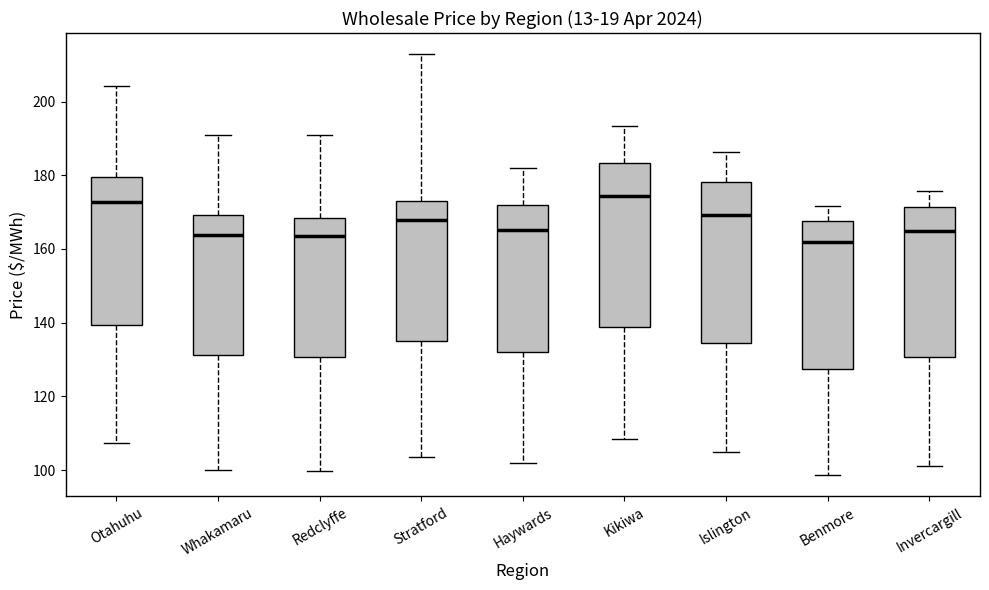

Reading left to right, read every box against the y-axis: the position of its median line, the range the box covers, and the ends of its whiskers. The values are not printed on the chart, so give them approximately, as read against the axis.

Otahuhu: median 172, box 140 to 180, whiskers 108 to 204
Whakamaru: median 164, box 132 to 170, whiskers 100 to 192
Redclyffe: median 164, box 130 to 168, whiskers 100 to 190
Stratford: median 168, box 136 to 174, whiskers 104 to 212
Haywards: median 166, box 132 to 172, whiskers 102 to 182
Kikiwa: median 174, box 138 to 184, whiskers 108 to 194
Islington: median 170, box 134 to 178, whiskers 104 to 186
Benmore: median 162, box 128 to 168, whiskers 98 to 172
Invercargill: median 164, box 130 to 172, whiskers 102 to 176